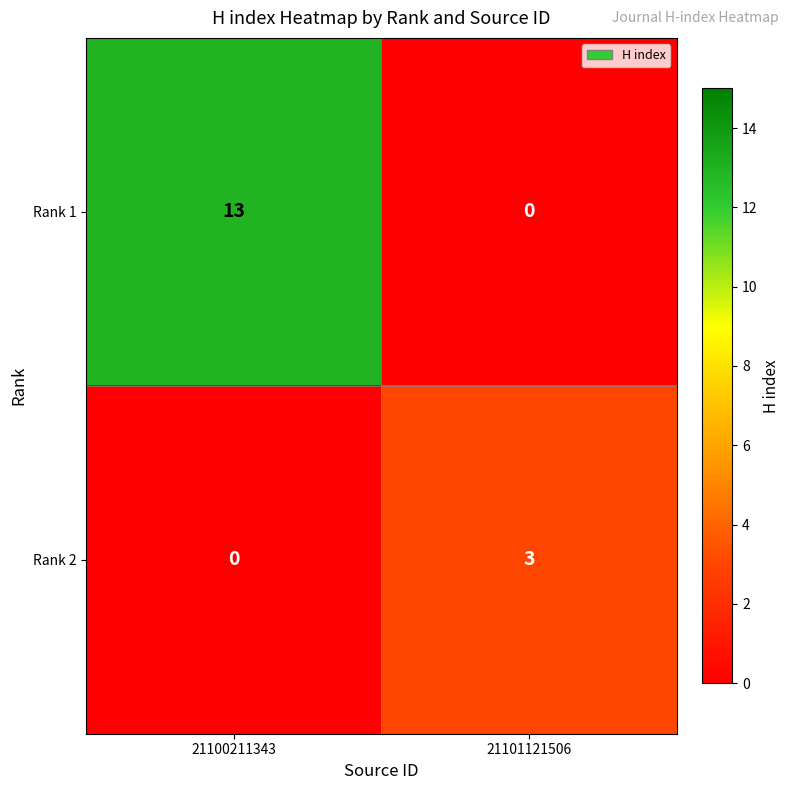

Reading right to left, what are all the values shown in this chart?

Rank 1: 21101121506=0	21100211343=13
Rank 2: 21101121506=3	21100211343=0